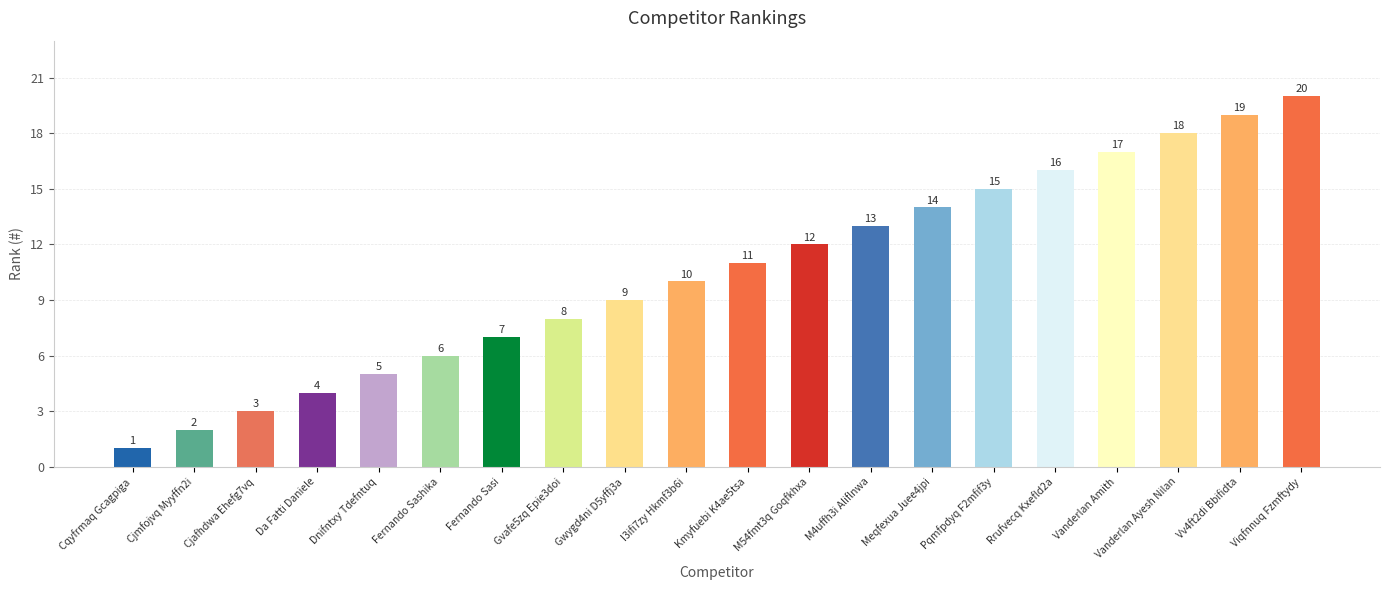

List the labels in order of value, largest first.

Viqfnnuq Fzmftydy, Vv4ft2di Bbifidta, Vanderlan Ayesh Nilan, Vanderlan Amith, Rrufvecq Kxefld2a, Pqmfpdyq F2mfif3y, Meqfexua Juee4jpi, M4uffh3i Aliflnwa, M54fmt3q Goqfkhxa, Kmyfuebi K4ae5tsa, I3ifi7zy Hkmf3b6i, Gwygd4ni D5yffj3a, Gvafe5zq Epie3doi, Fernando Sasi, Fernando Sashika, Dnifntxy Tdefntuq, Da Fatti Daniele, Cjafhdwa Ehefg7vq, Cjmfojvq Myyffn2i, Cqyfrmaq Gcagpiga